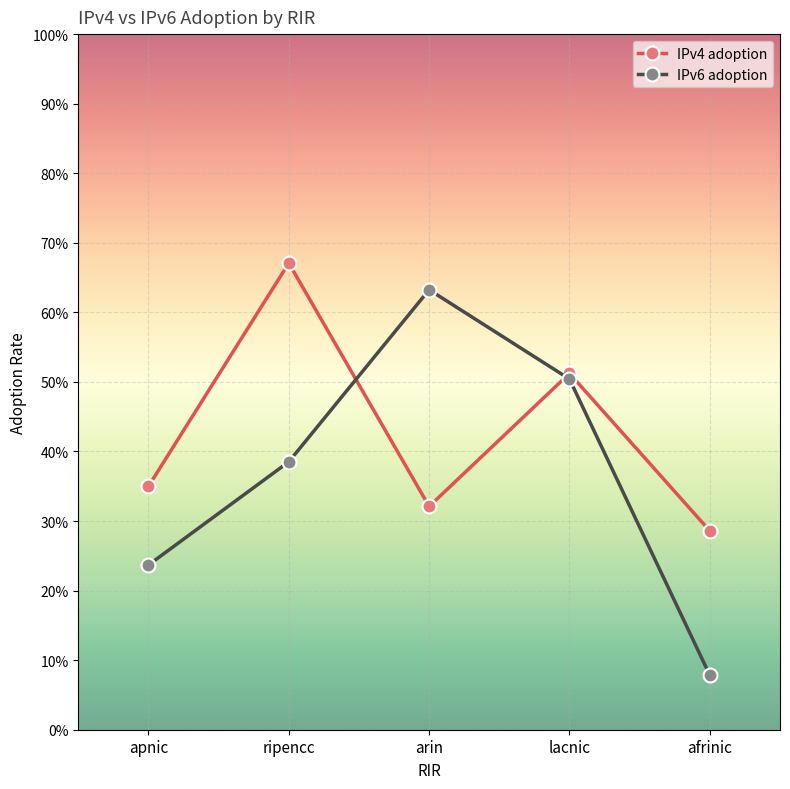

What are all the series names shown in the legend?

IPv4 adoption, IPv6 adoption